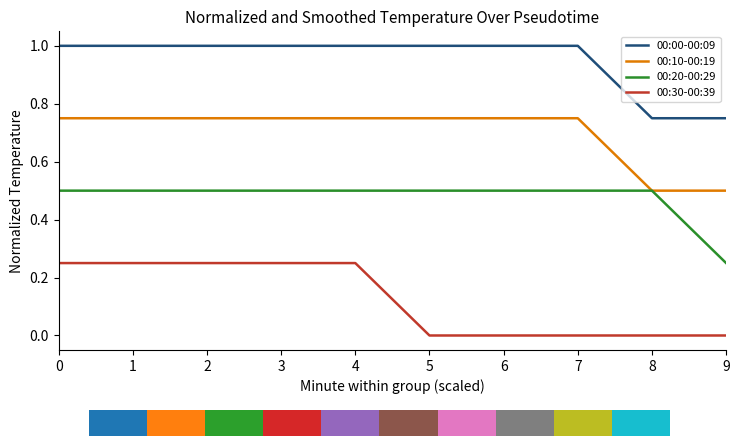

Rank the series by their average value, from highest to lowest.

00:00-00:09, 00:10-00:19, 00:20-00:29, 00:30-00:39